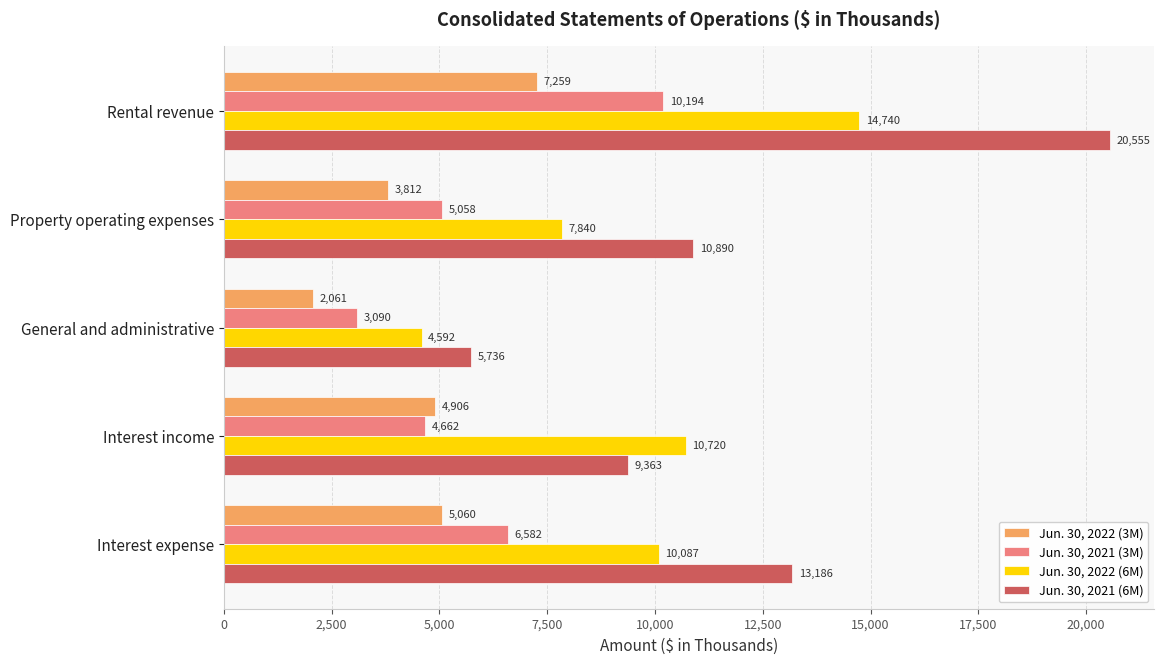

What is the sum of all Jun. 30, 2021 (3M) values?

29586